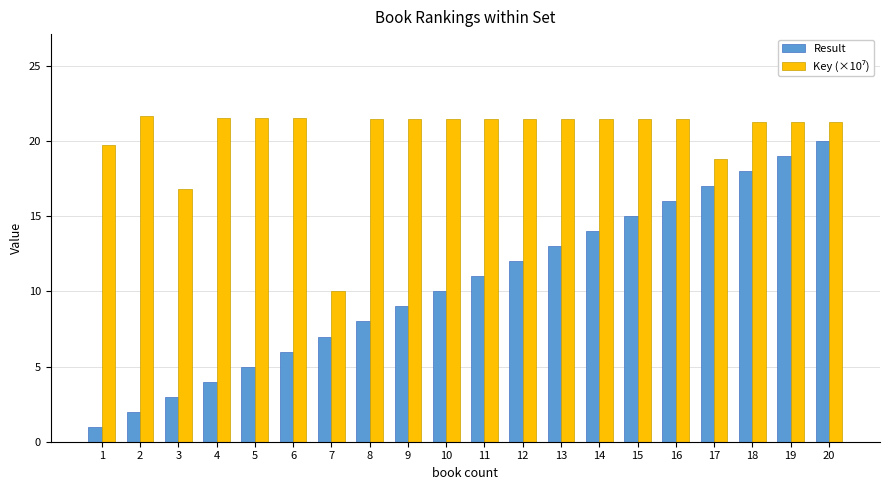

The Result series shows 5.6 at 15. True or false?

False